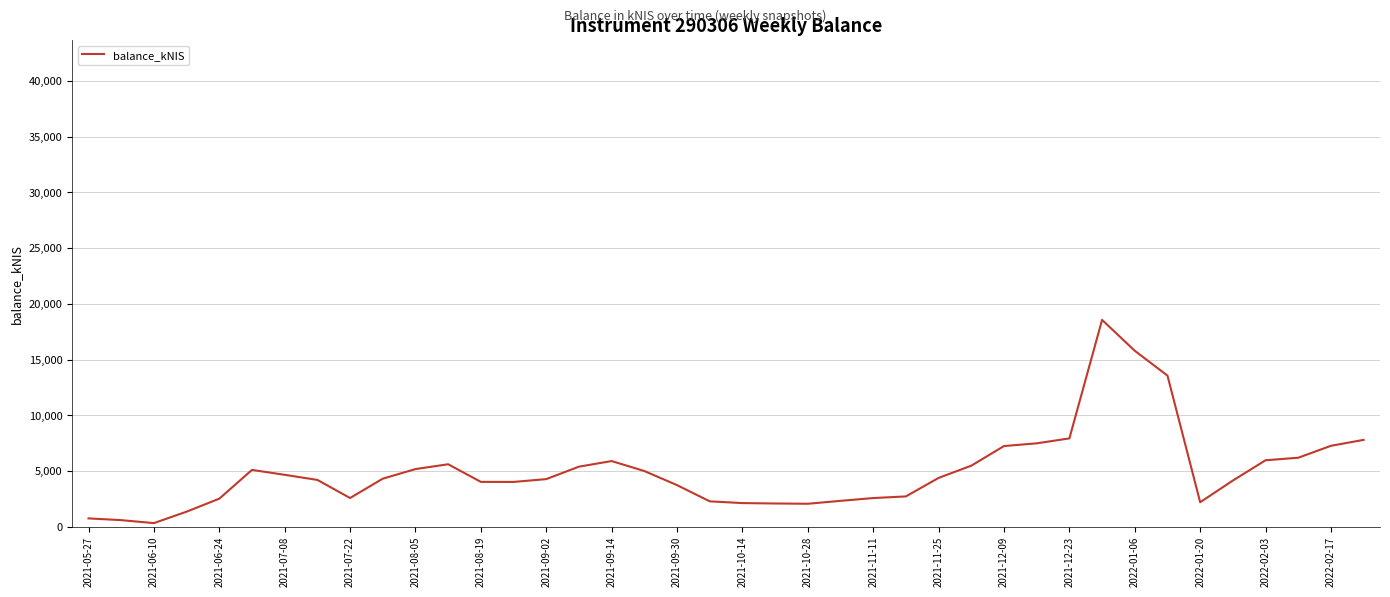

What is the greatest value displayed?

18563.1